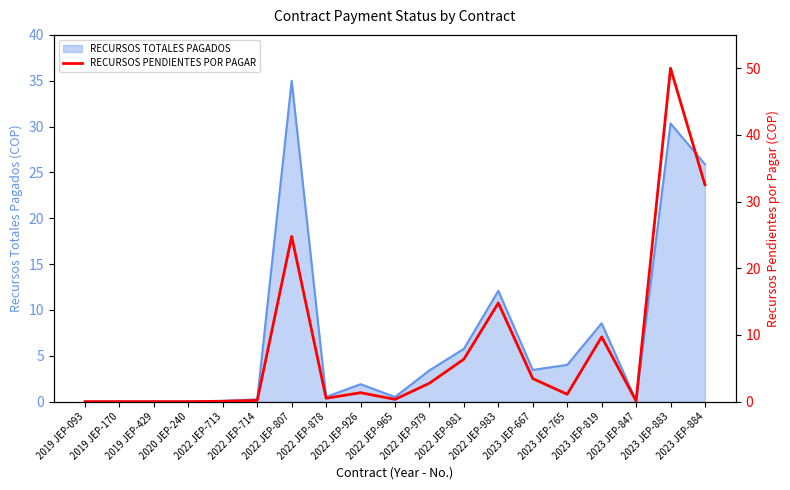

How many values are below 1?

9